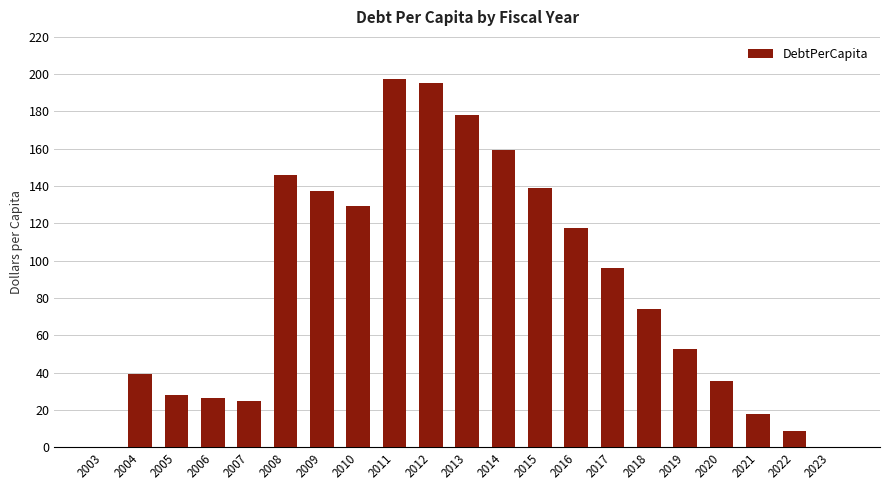

Reading left to right, list all the values displayed in this chart.

0.0	39.1	28.1	26.4	24.7	145.9	137.4	129.5	197.3	195.1	178.3	159.4	138.9	117.7	96.0	74.3	52.5	35.5	17.6	8.6	0.0